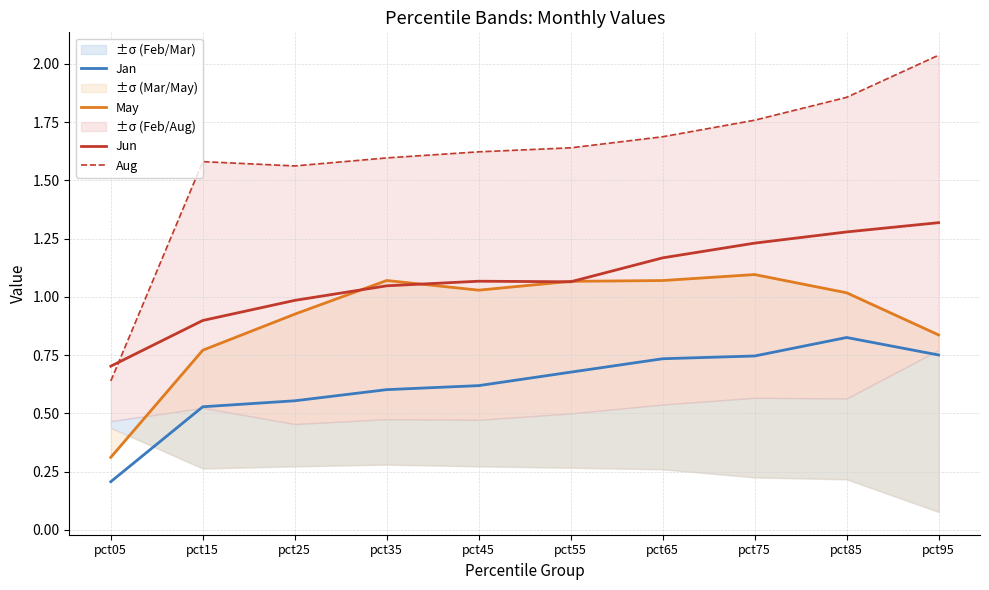

Rank the series by their average value, from highest to lowest.

Aug, Jun, May, Jan